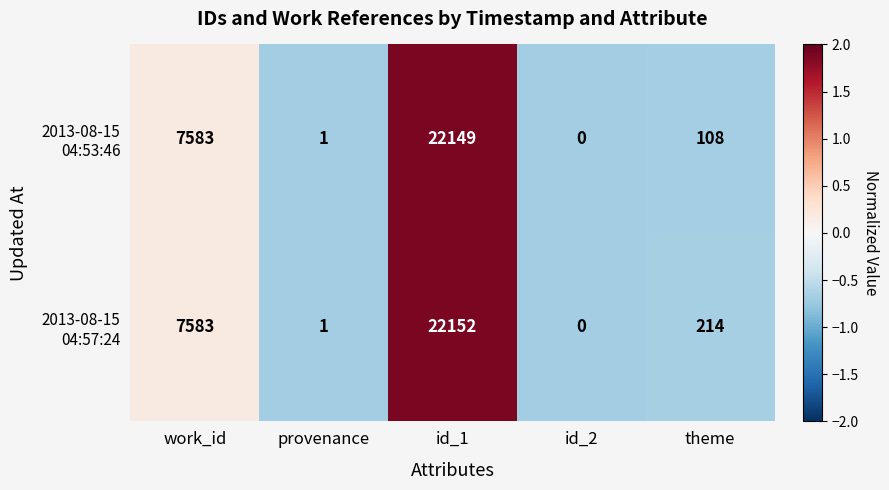

What is the greatest value displayed?

22152